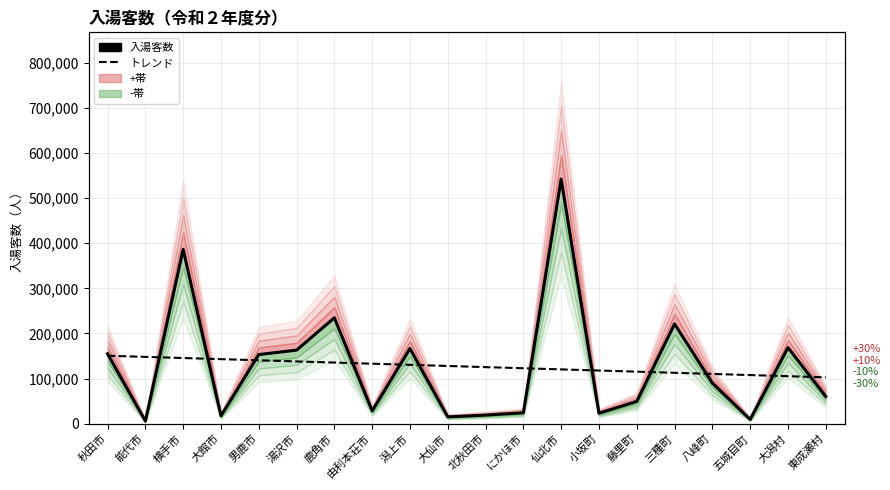

How many interior local valleys does the 入湯客数 series have?

6